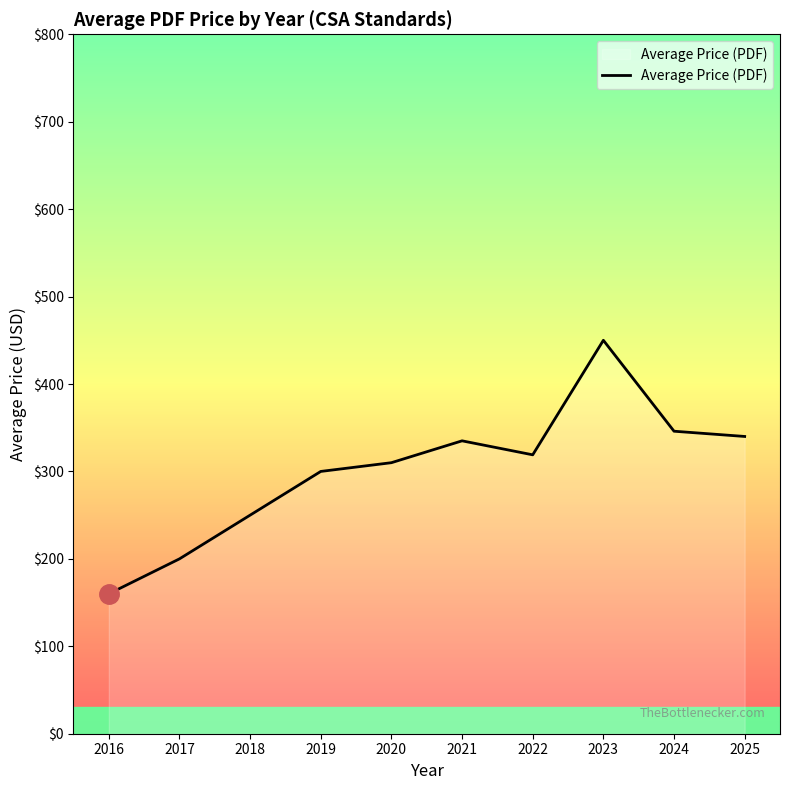

What is the ratio of the value at 2016 to the value at 2019?

0.5